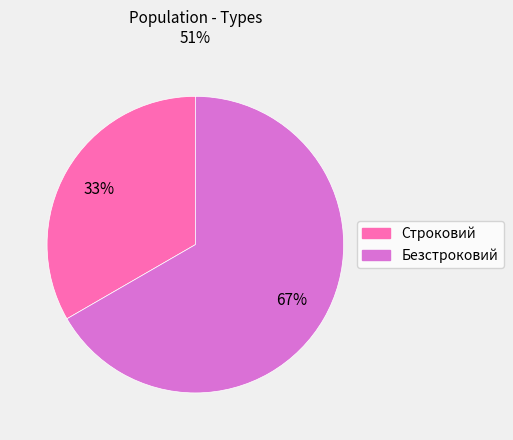

To the nearest percent, what is the combined percentage of Строковий and Безстроковий?

100%